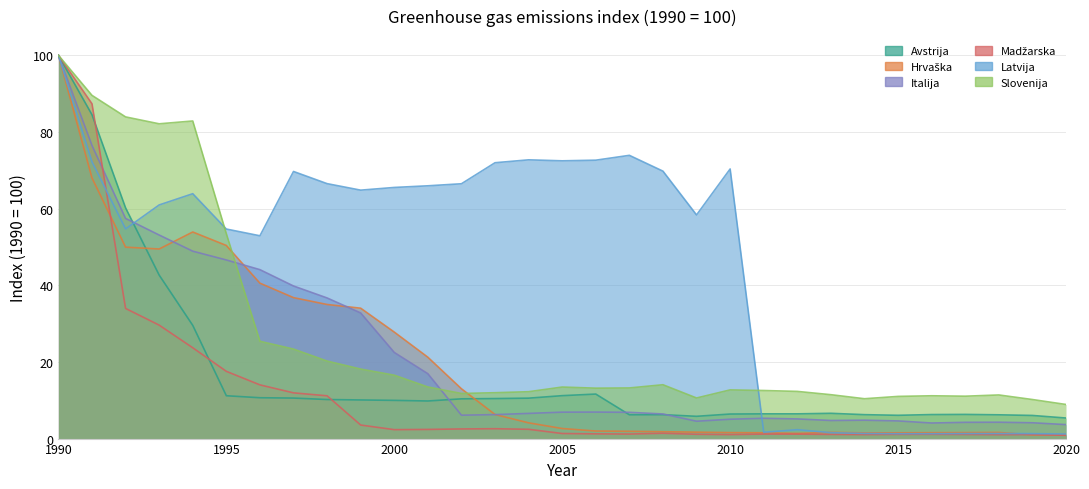

In Slovenija, how many points are higher than both neighbors (excluding endpoints)?

6